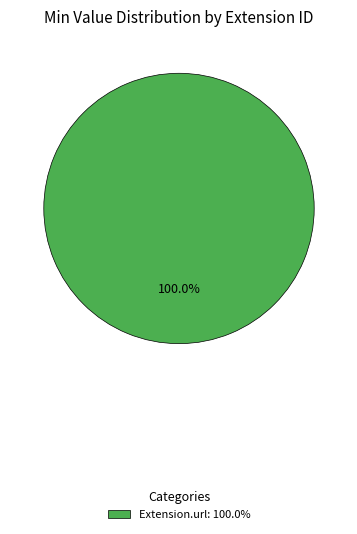

How many segments does this pie chart have?

1